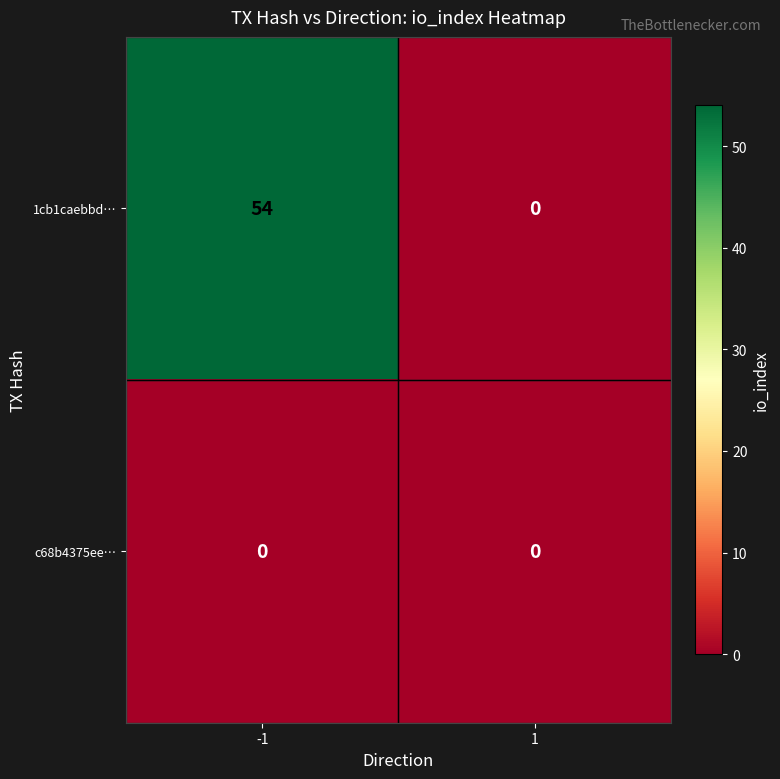

What is the greatest value displayed?

54